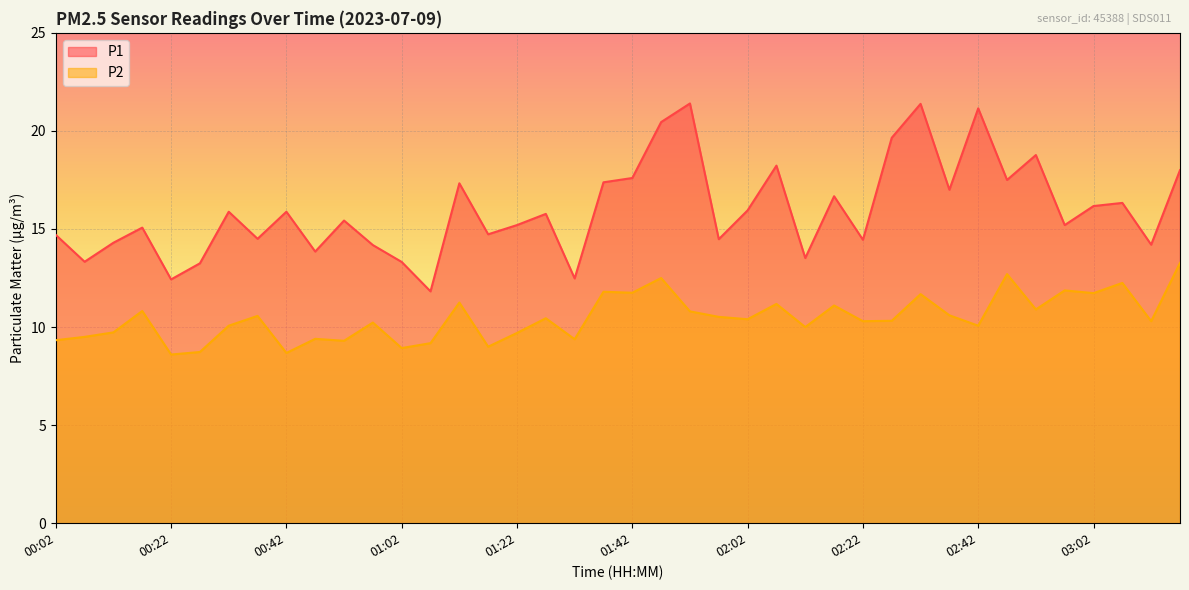

What is the label of the 29th point from the right?

00:57